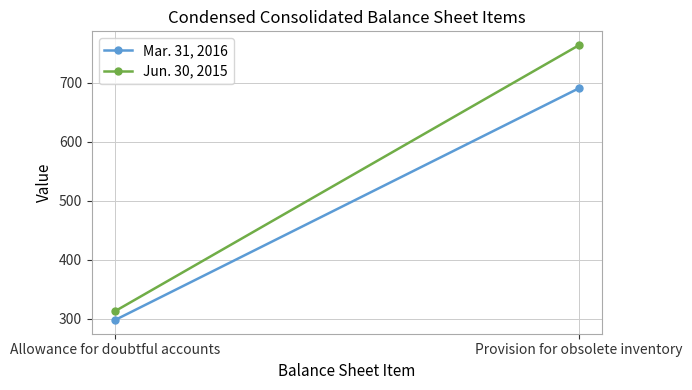

Which series changed the most between Allowance for doubtful accounts and Provision for obsolete inventory?

Jun. 30, 2015